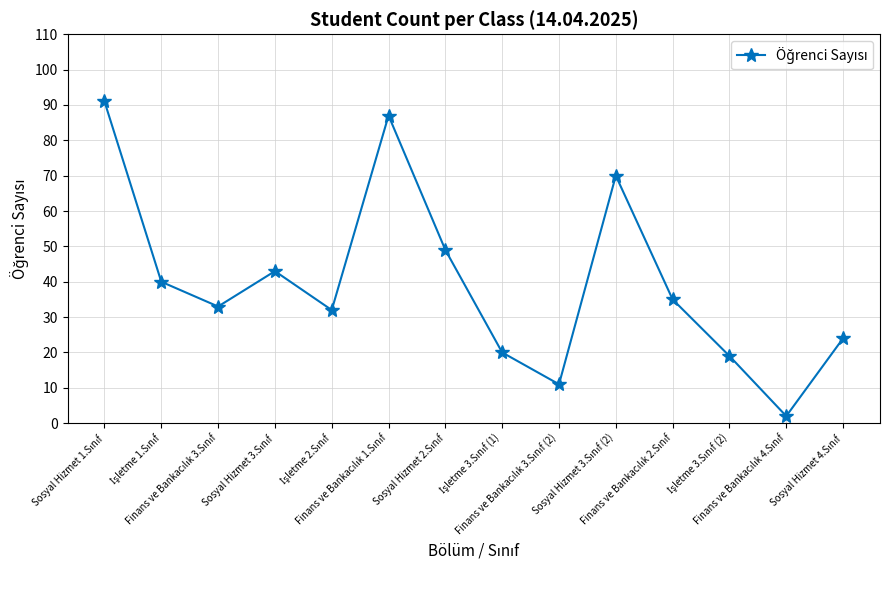

What is the greatest value displayed?

91